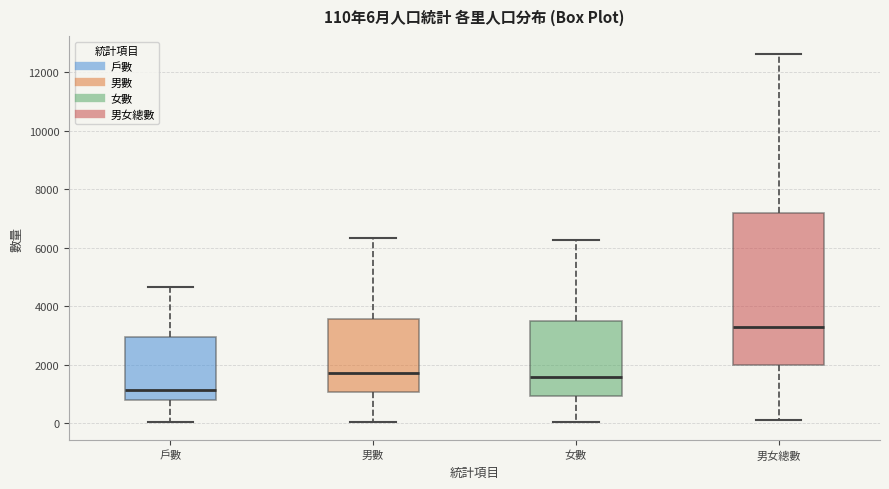

Comparing the boxes themselves (not the whiskers), which one is the tallest?

男女總數